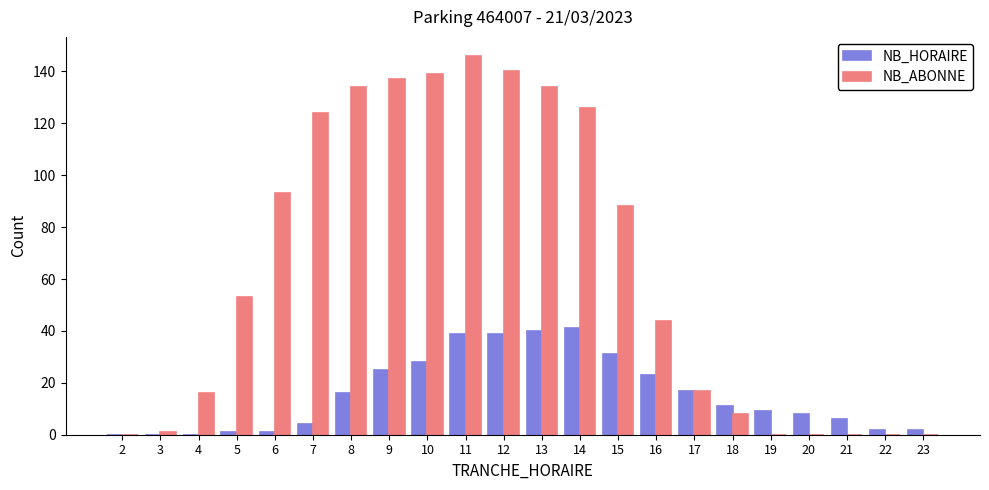

Is it true that NB_ABONNE equals 48 at 14?

False